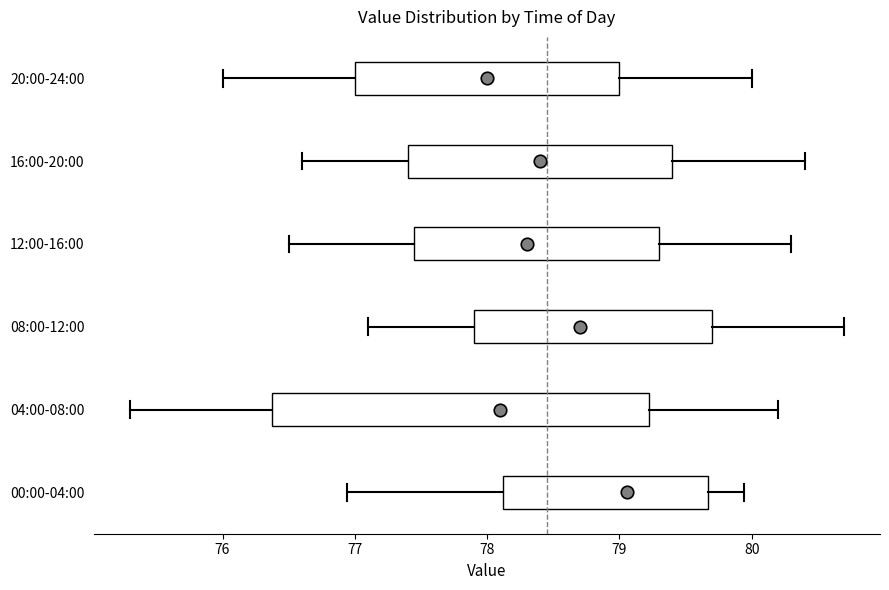

Which box is the widest, from its left edge to its right edge?

04:00-08:00